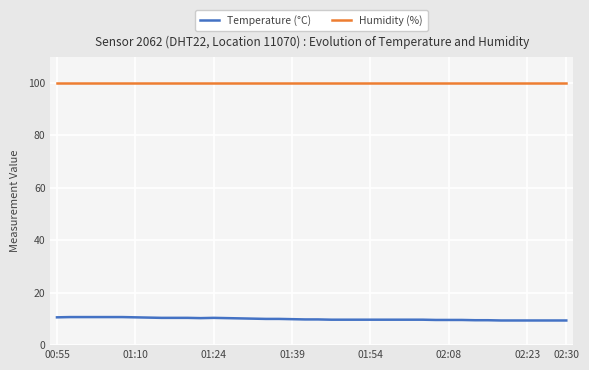

Which series has the largest total across all categories?

Humidity (%)